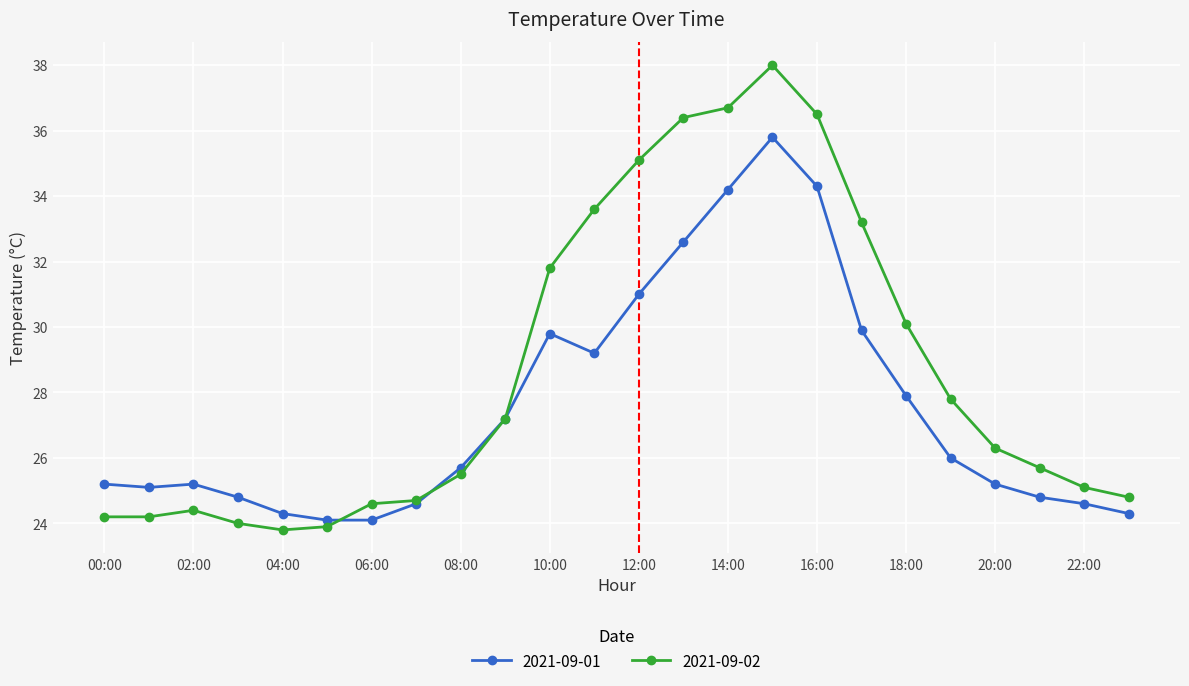

Which series has the widest spread of values?

2021-09-02